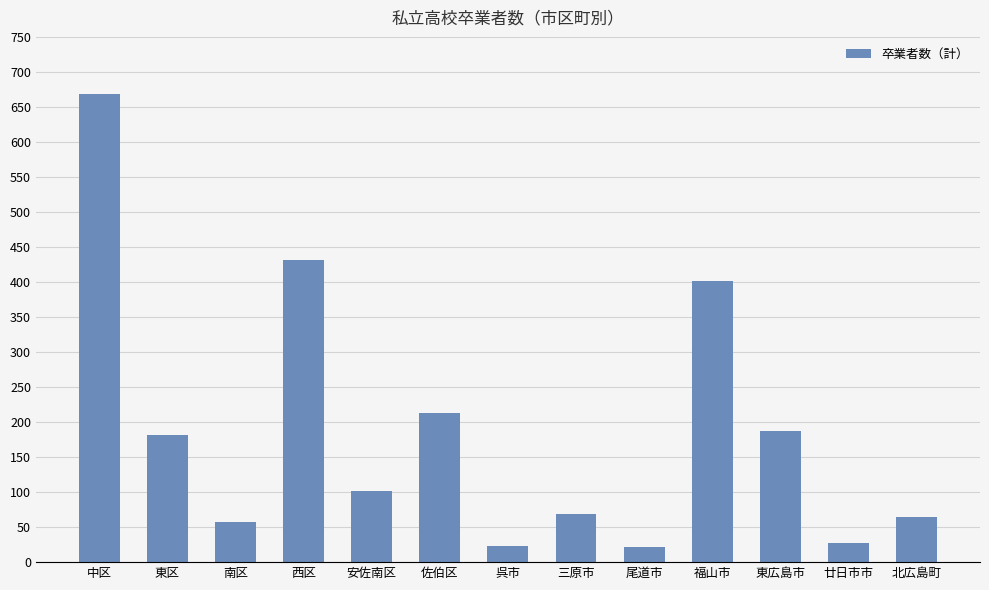

What is the change in value from 中区 to 三原市?

-599